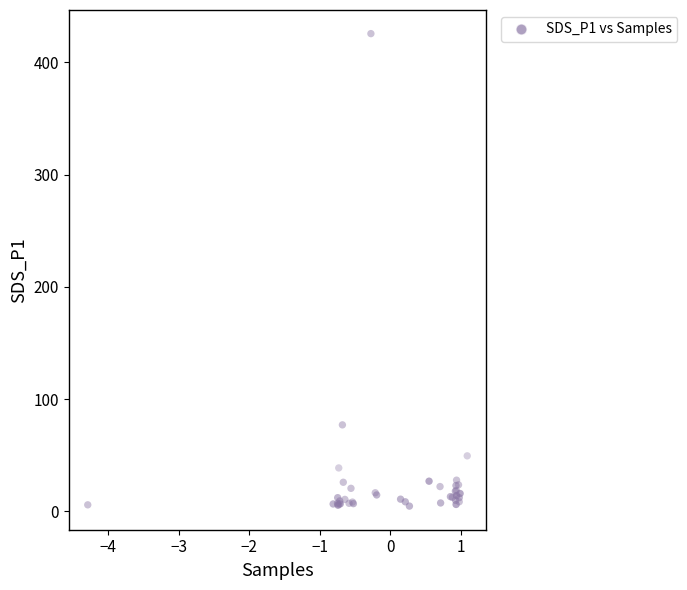

What Y value in the scatter plot is closest to 215?

77.0